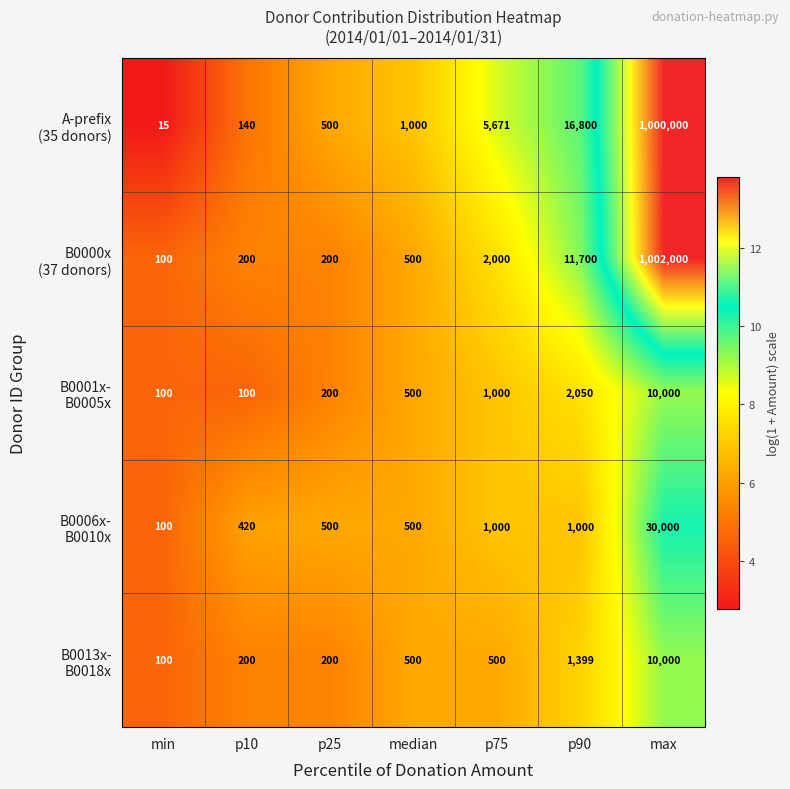

What is the difference between the highest and lowest values at p10?

320